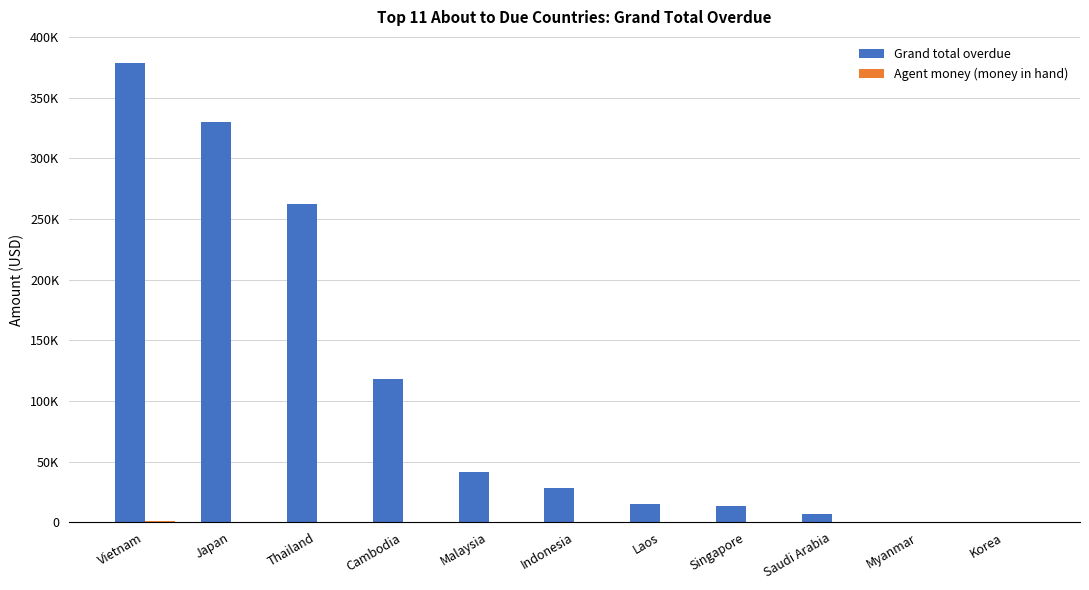

How many bars are there in total?

22